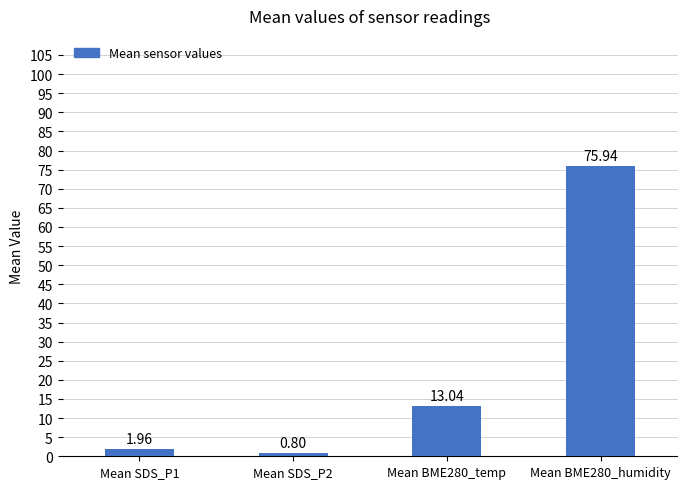

What is the sum of all values?

91.7